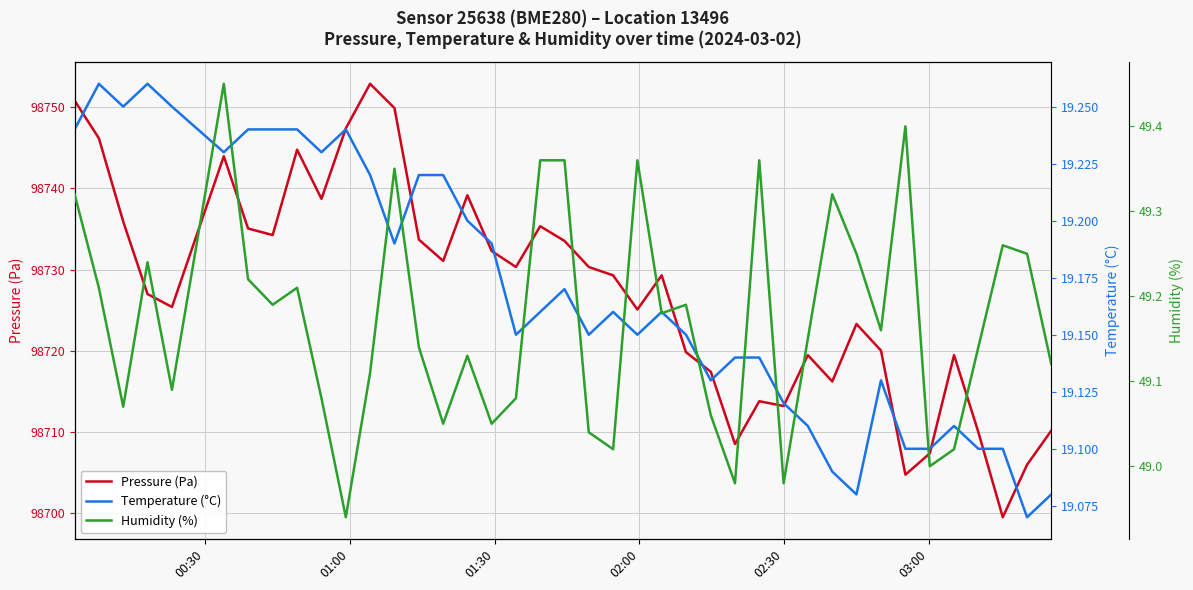

What is the minimum value for Pressure (Pa)?

98699.4